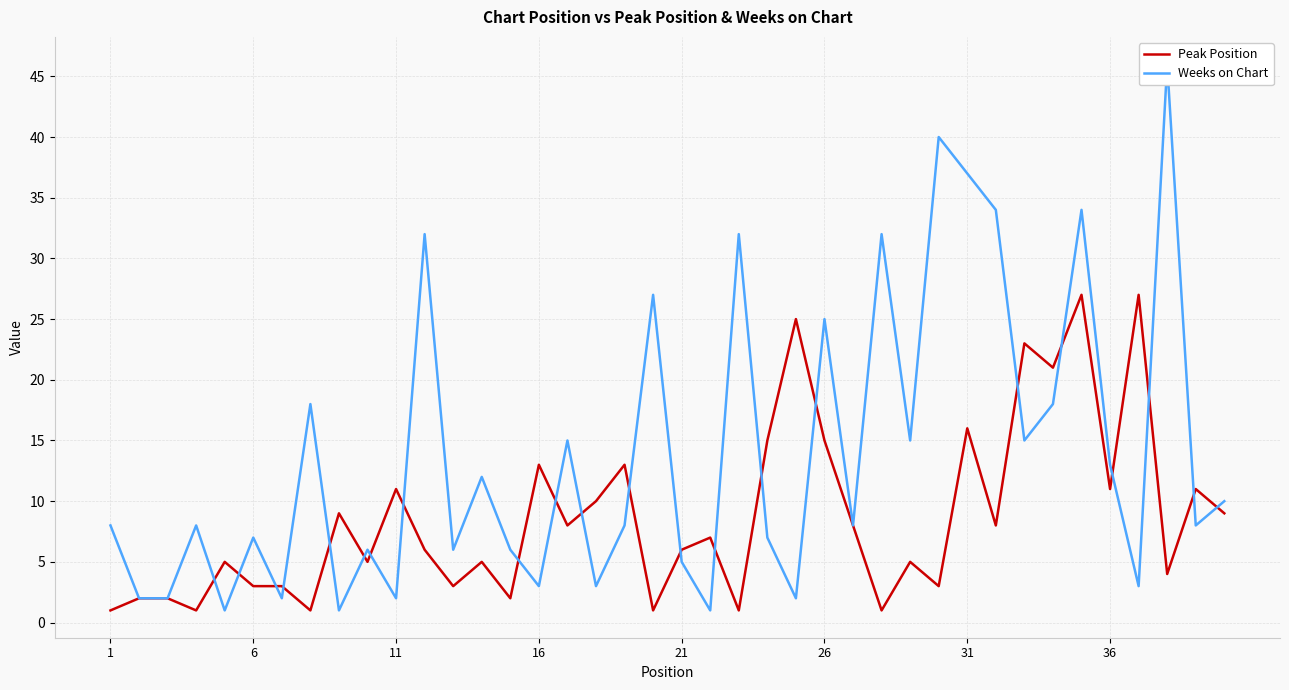

The value of Peak Position at 6 is 3. True or false?

True